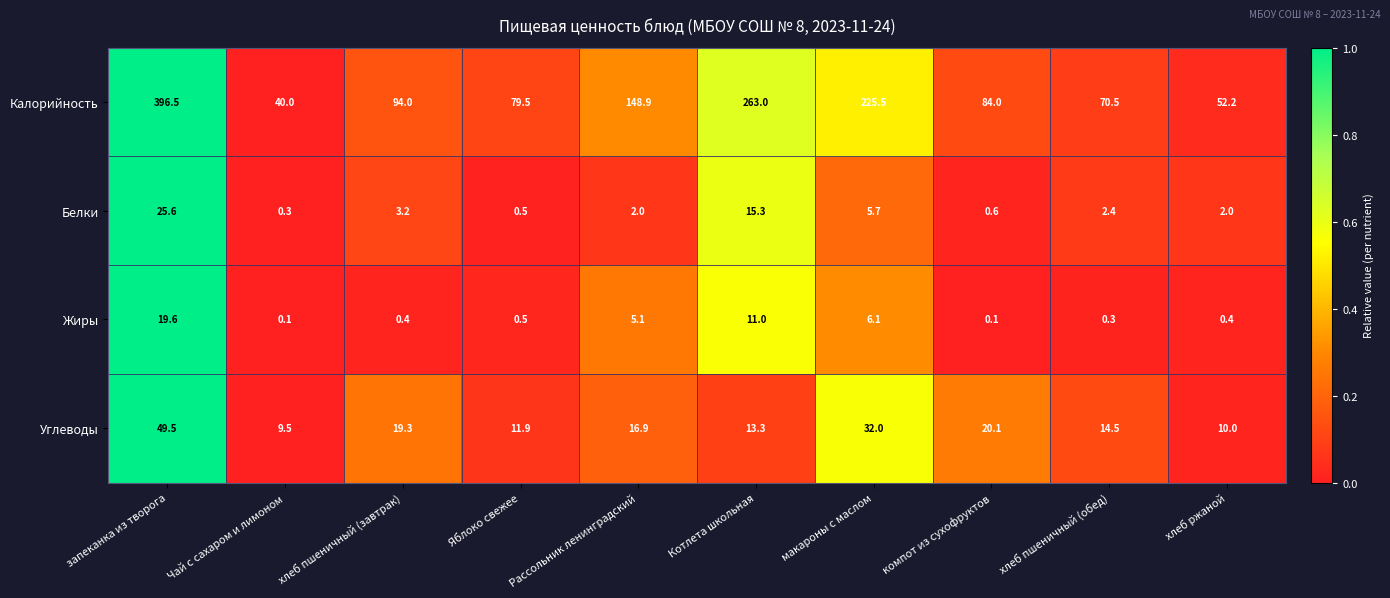

Rank the series by their maximum value, from highest to lowest.

Калорийность, Углеводы, Белки, Жиры